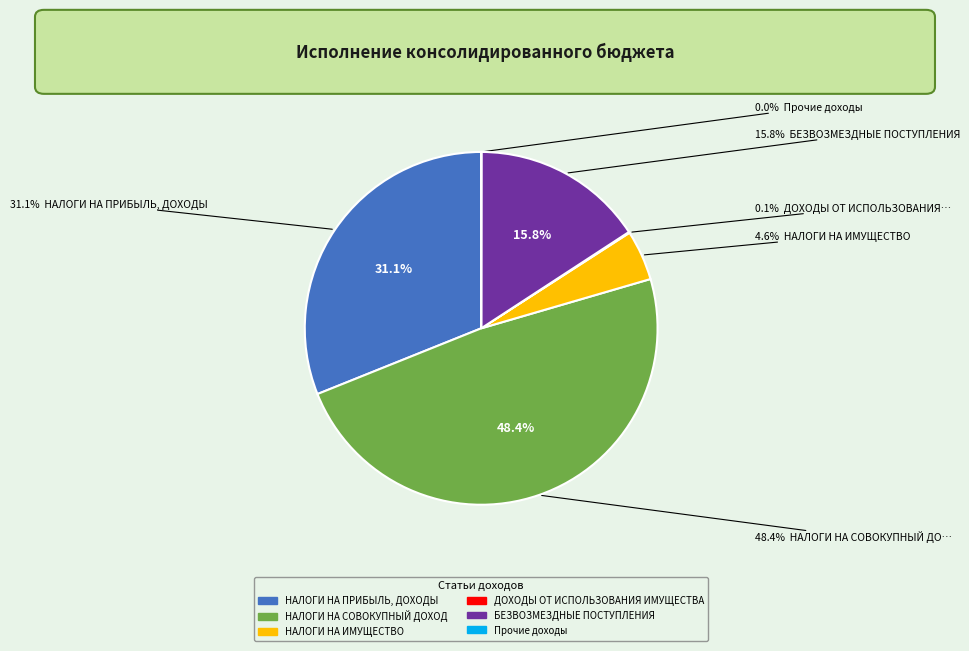

How many slices are in this pie chart?

5